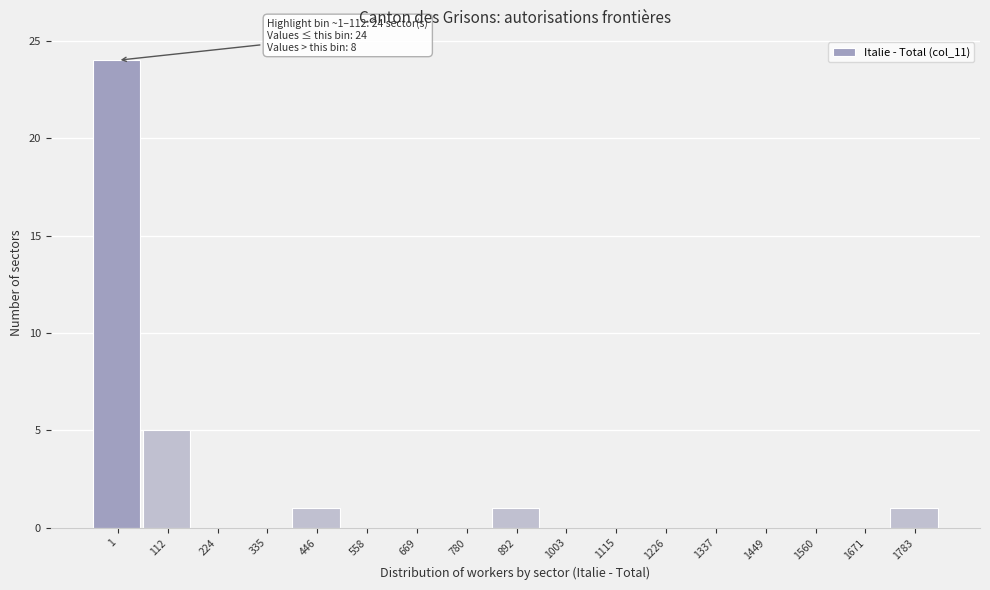

Reading left to right, extract all data points from this chart.

1=24	112=5	224=0	335=0	446=1	558=0	669=0	780=0	892=1	1003=0	1115=0	1226=0	1337=0	1449=0	1560=0	1671=0	1783=1